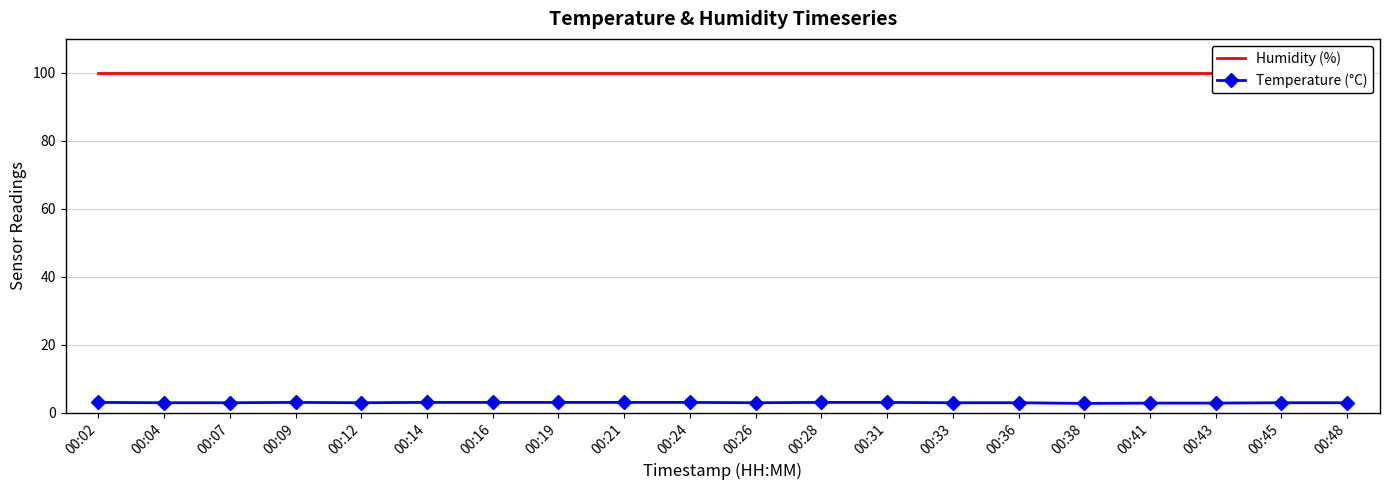

What is the value of the Temperature (°C) point at the 15th from the left?

3.0